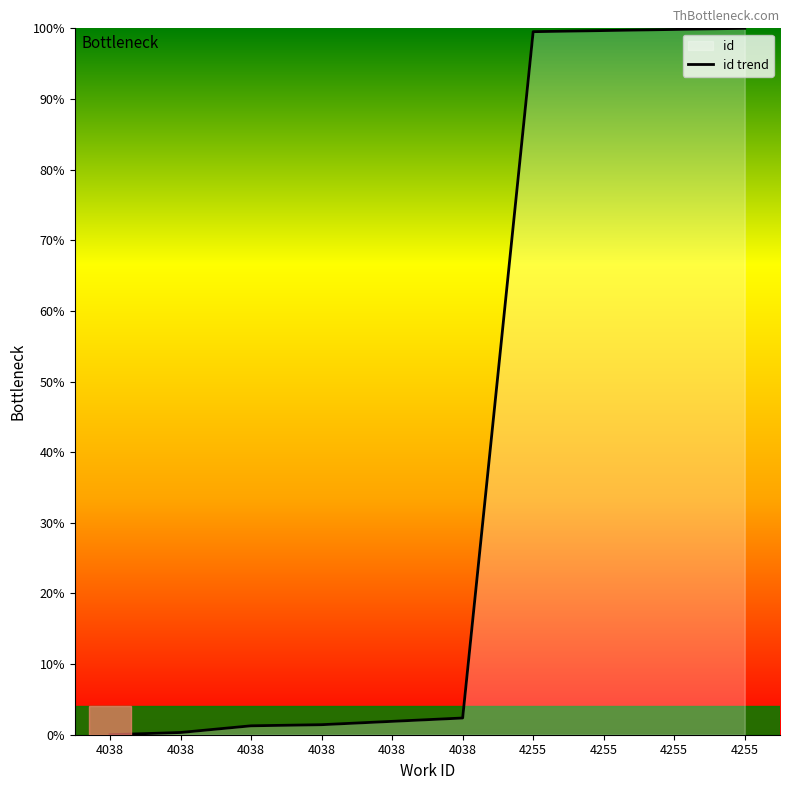

How many distinct data groups are displayed?

1